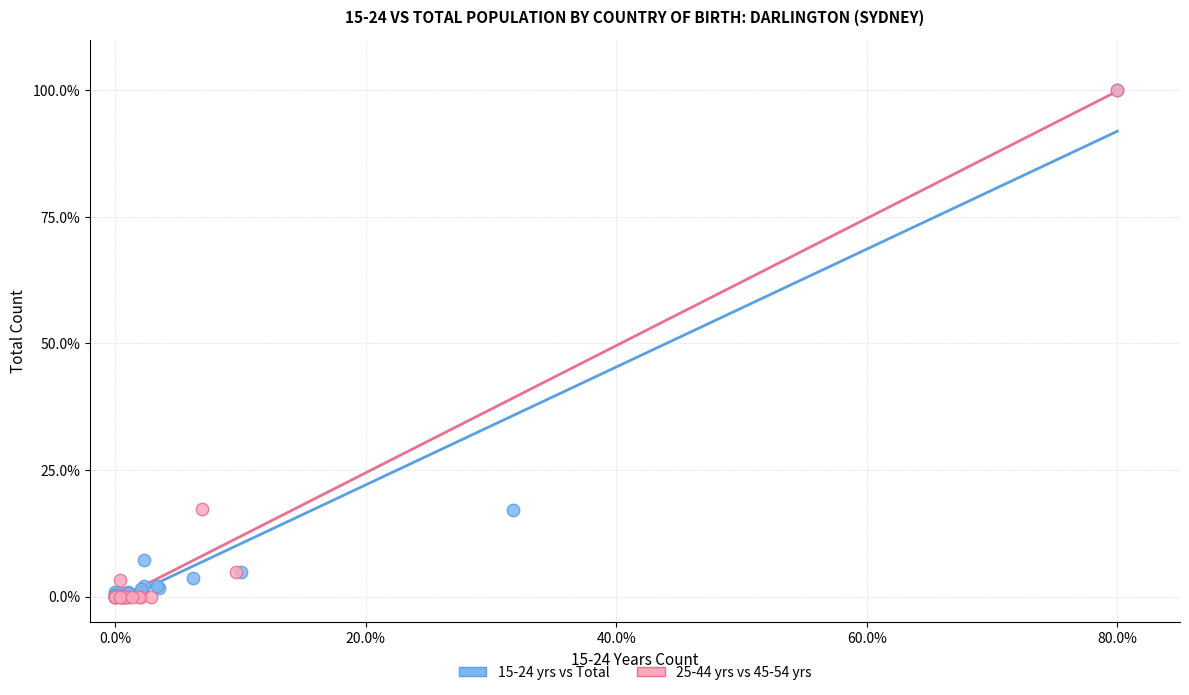

What are all the series names shown in the legend?

15-24 yrs vs Total, 25-44 yrs vs 45-54 yrs